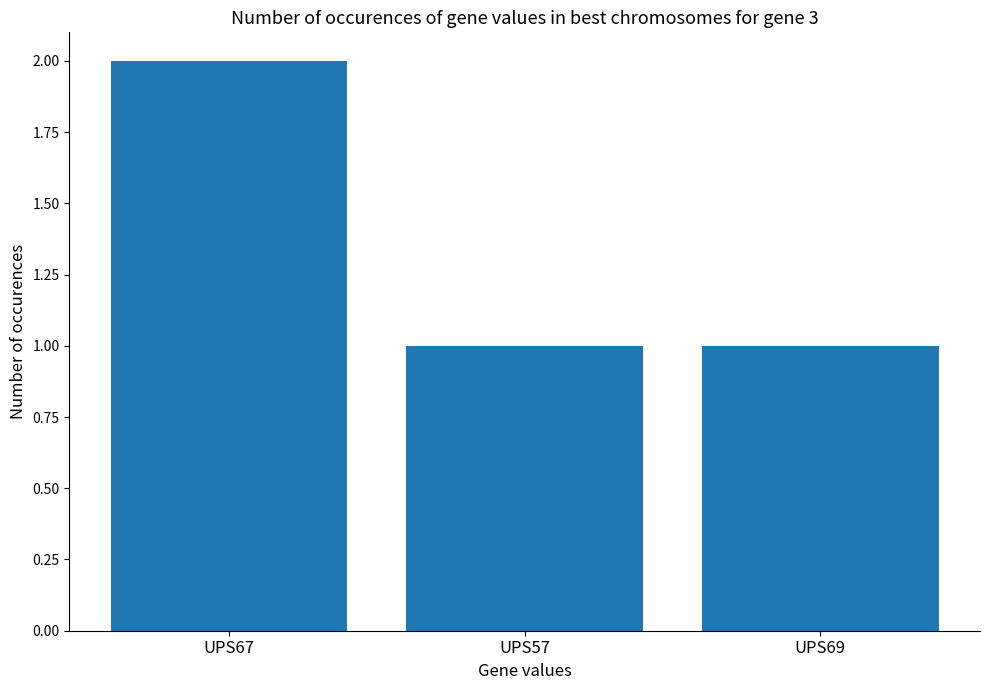

Reading left to right, what are all the values shown in this chart?

2	1	1